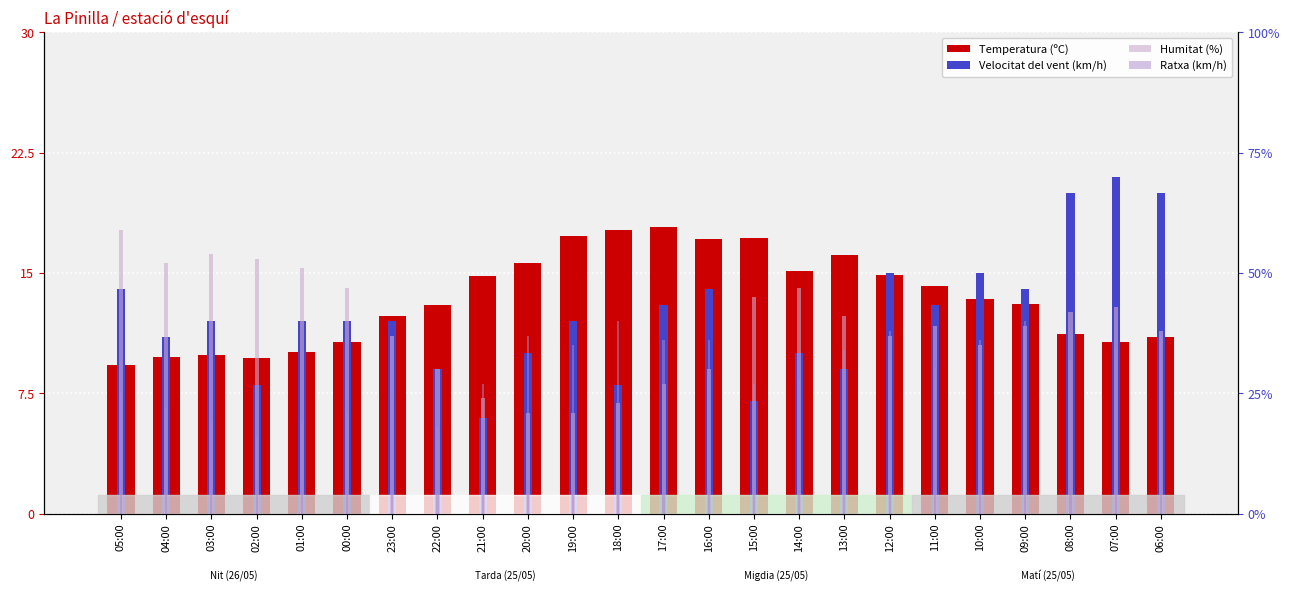

Is the value of Velocitat del vent (km/h) at 07:00 greater than the value of Temperatura (ºC) at 04:00?

Yes